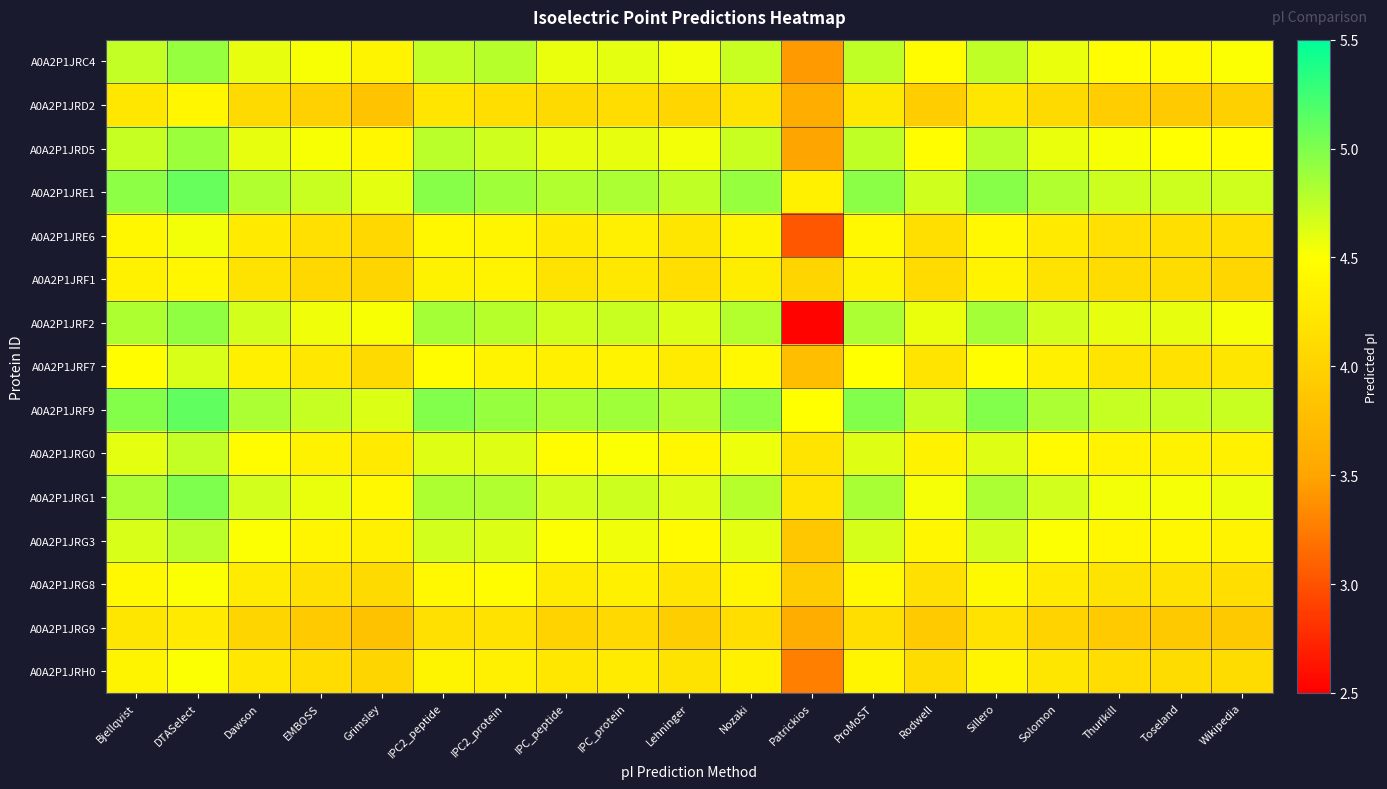

Which series has the largest total across all categories?

A0A2P1JRF9